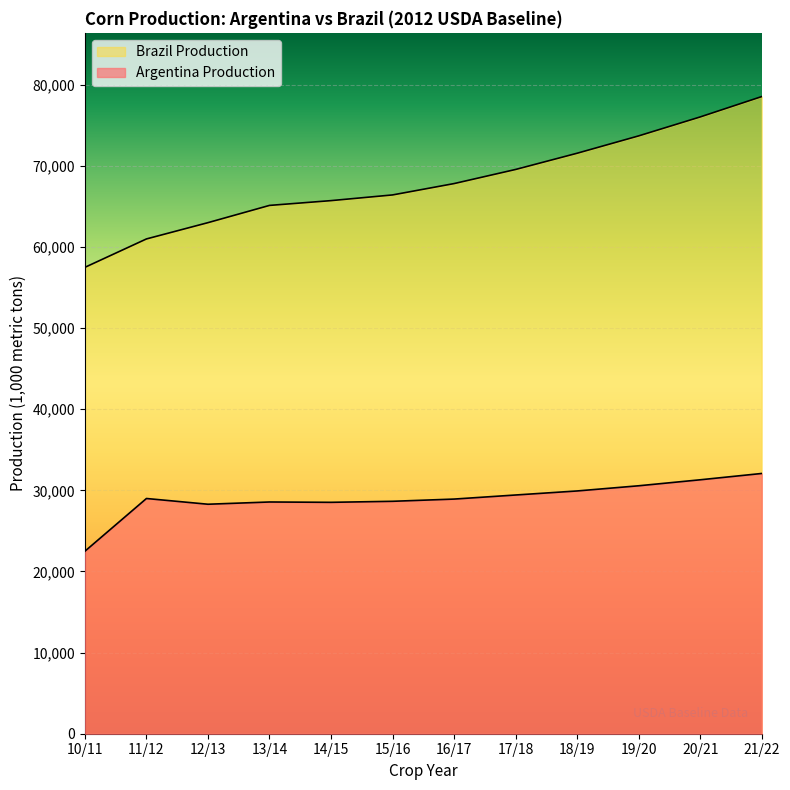

How many lines are shown in the chart?

2